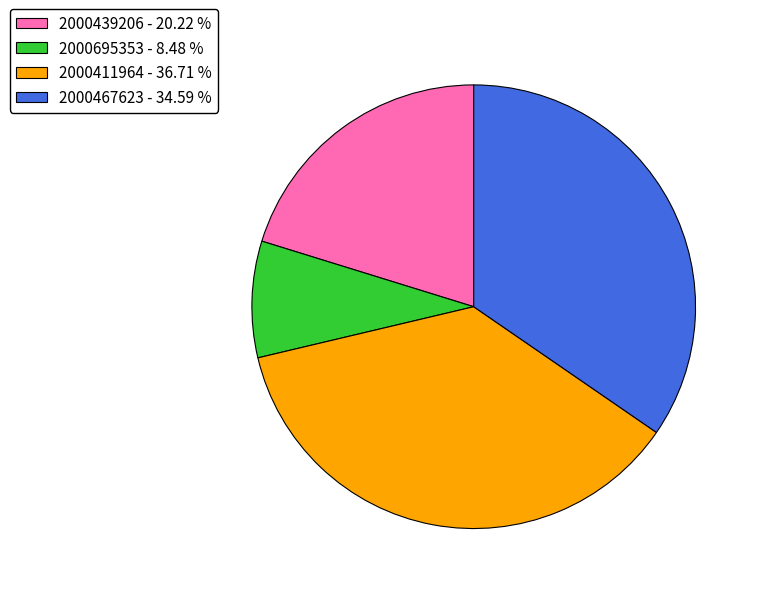

Rank the categories by value from highest to lowest.

2000411964, 2000467623, 2000439206, 2000695353